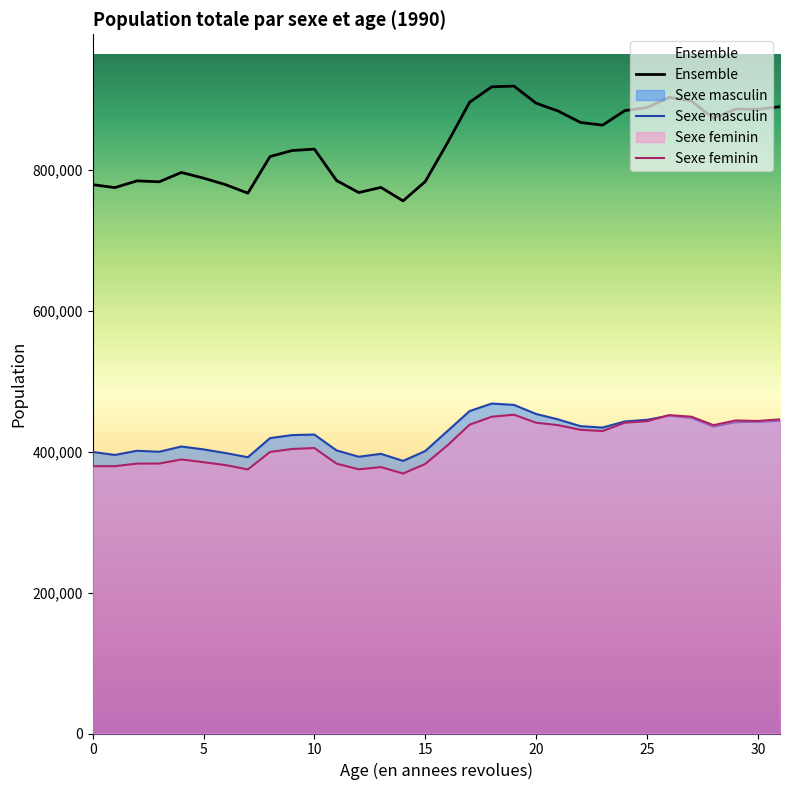

At which label is Ensemble closest to 837272?

16